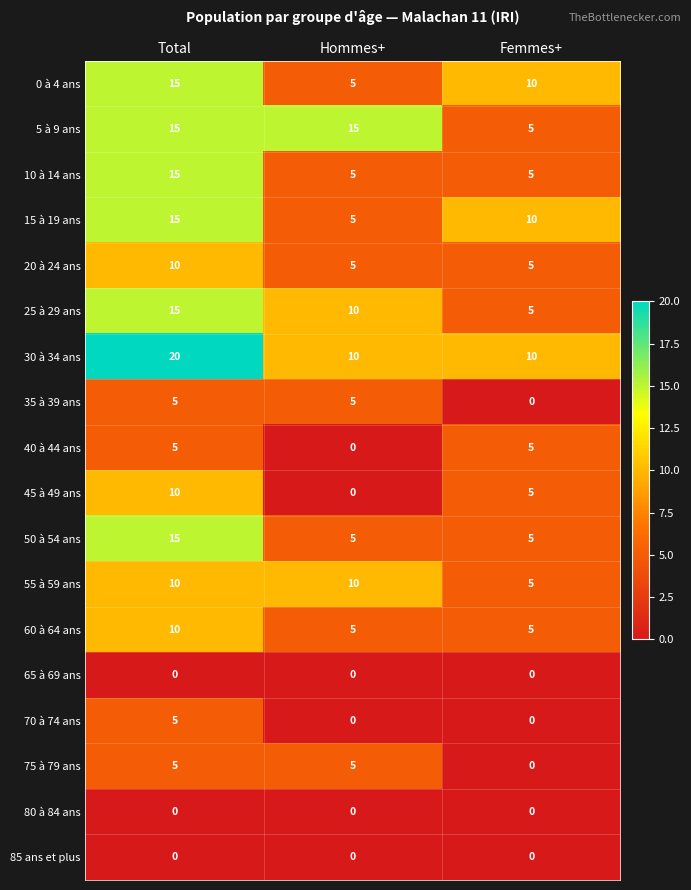

List the labels in order of 45 à 49 ans value, smallest first.

Hommes+, Femmes+, Total